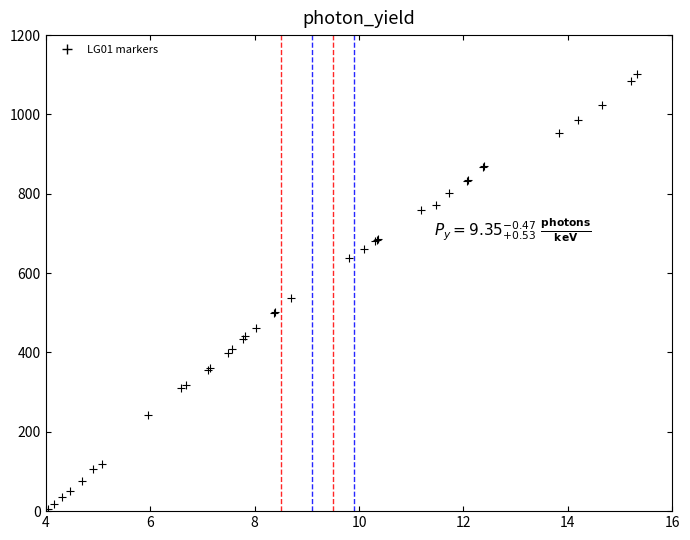

What Y value in the scatter plot is closest to 600?

638.2